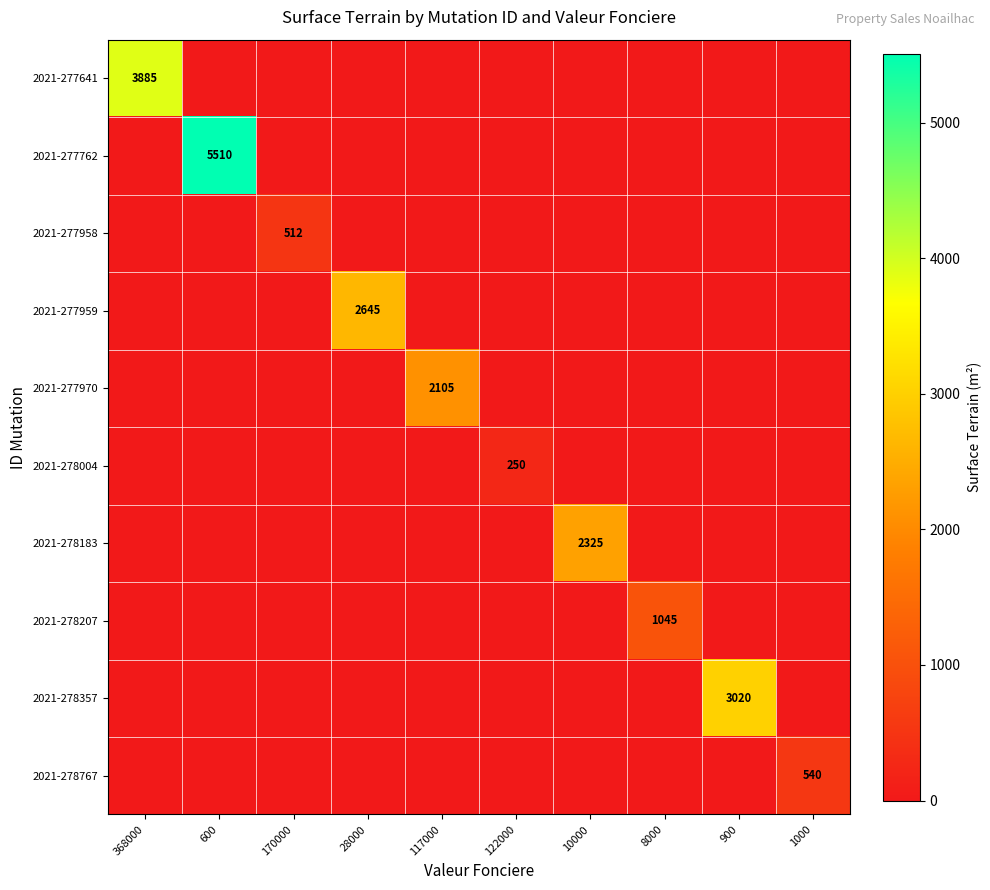

The 2021-277958 series shows 714 at 170000. True or false?

False